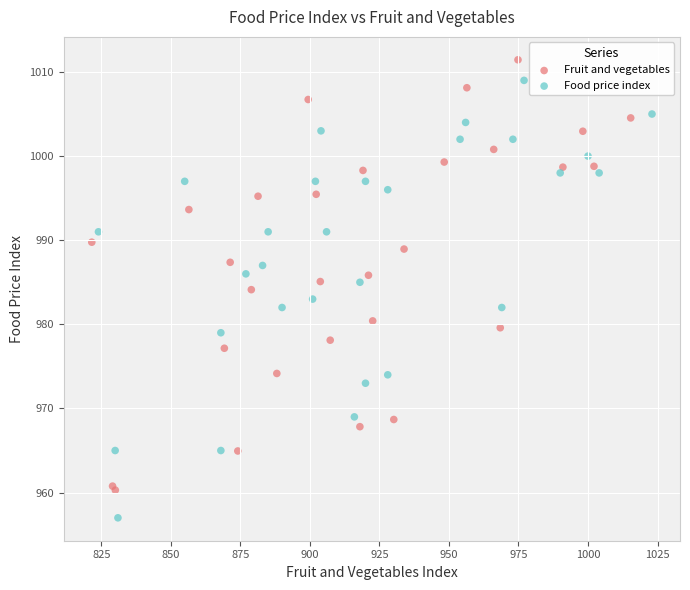

What are all the series names shown in the legend?

Fruit and vegetables, Food price index